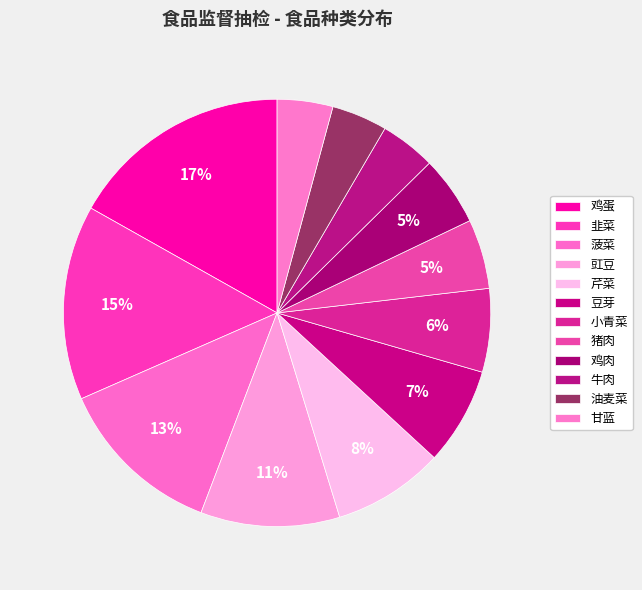

How many slices are in this pie chart?

12